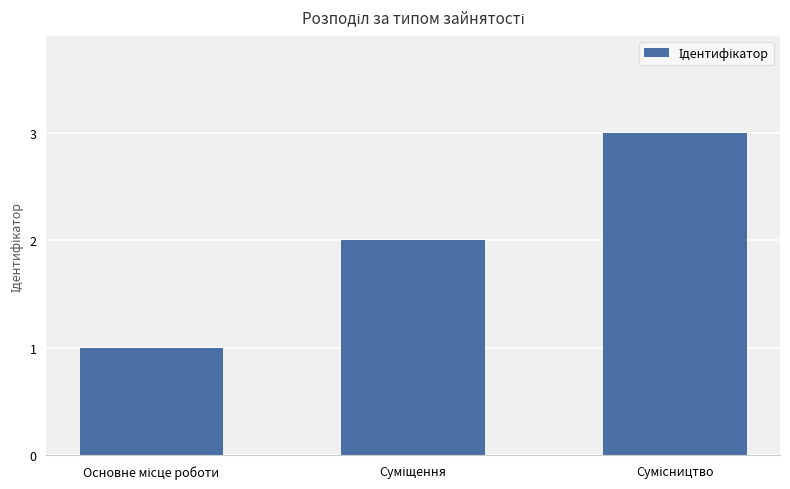

What is the sum of all values?

6